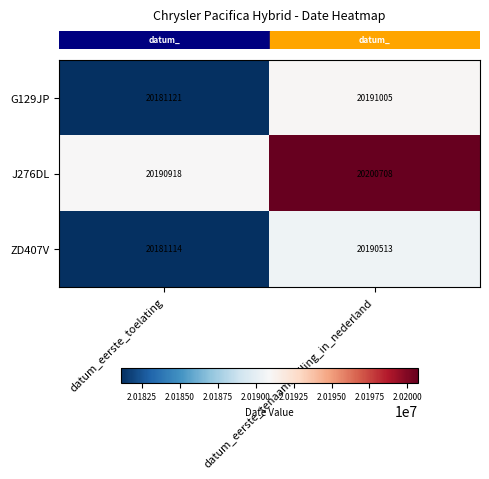

Count the number of data series in this chart.

3